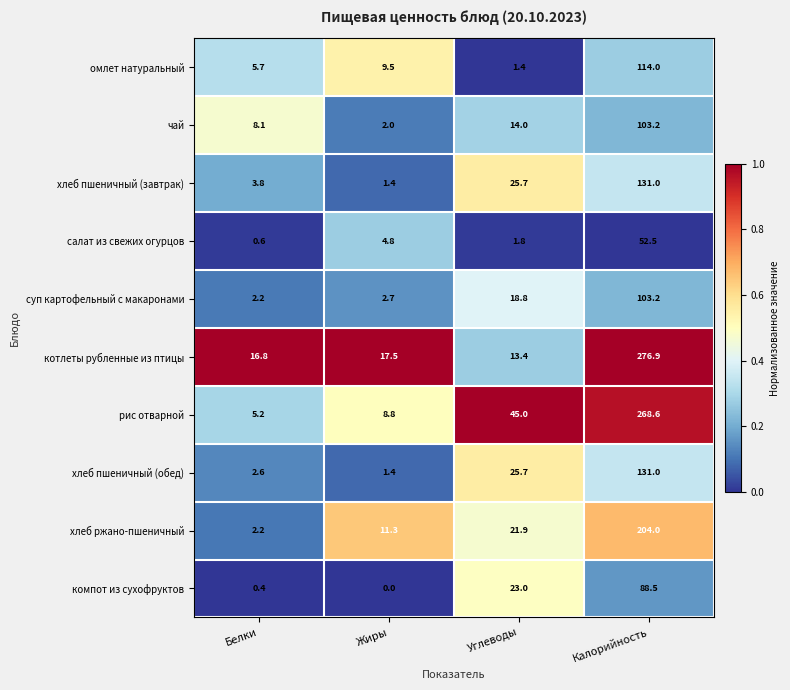

List the labels in order of рис отварной value, smallest first.

Белки, Жиры, Углеводы, Калорийность